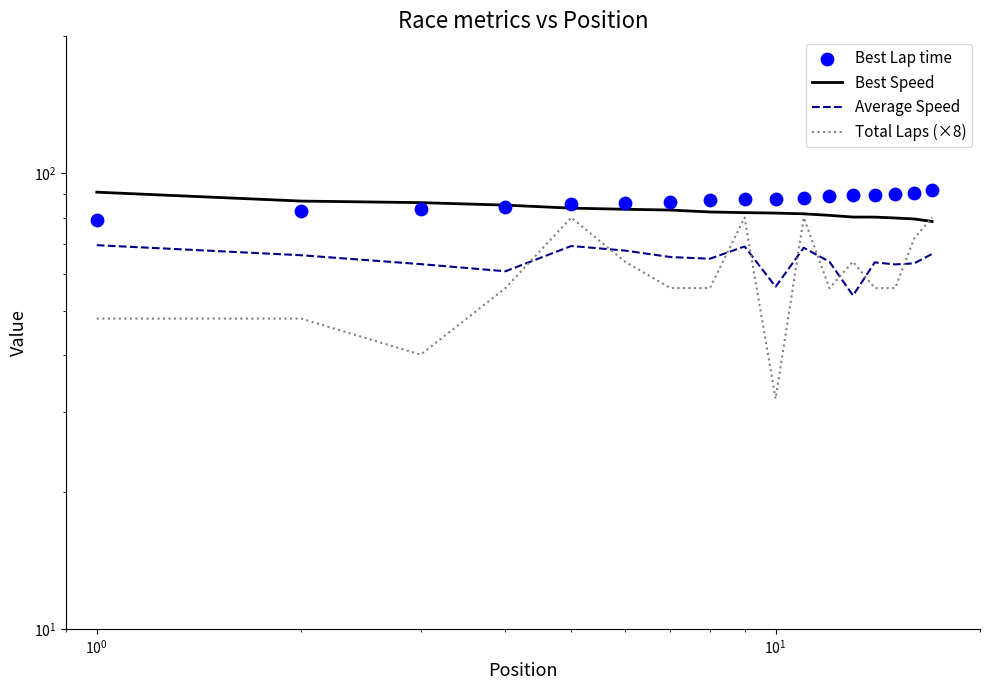

Is the value of Best Speed at $\mathdefault{10^{0}}$ greater than the value of Average Speed at $\mathdefault{10^{1}}$?

Yes